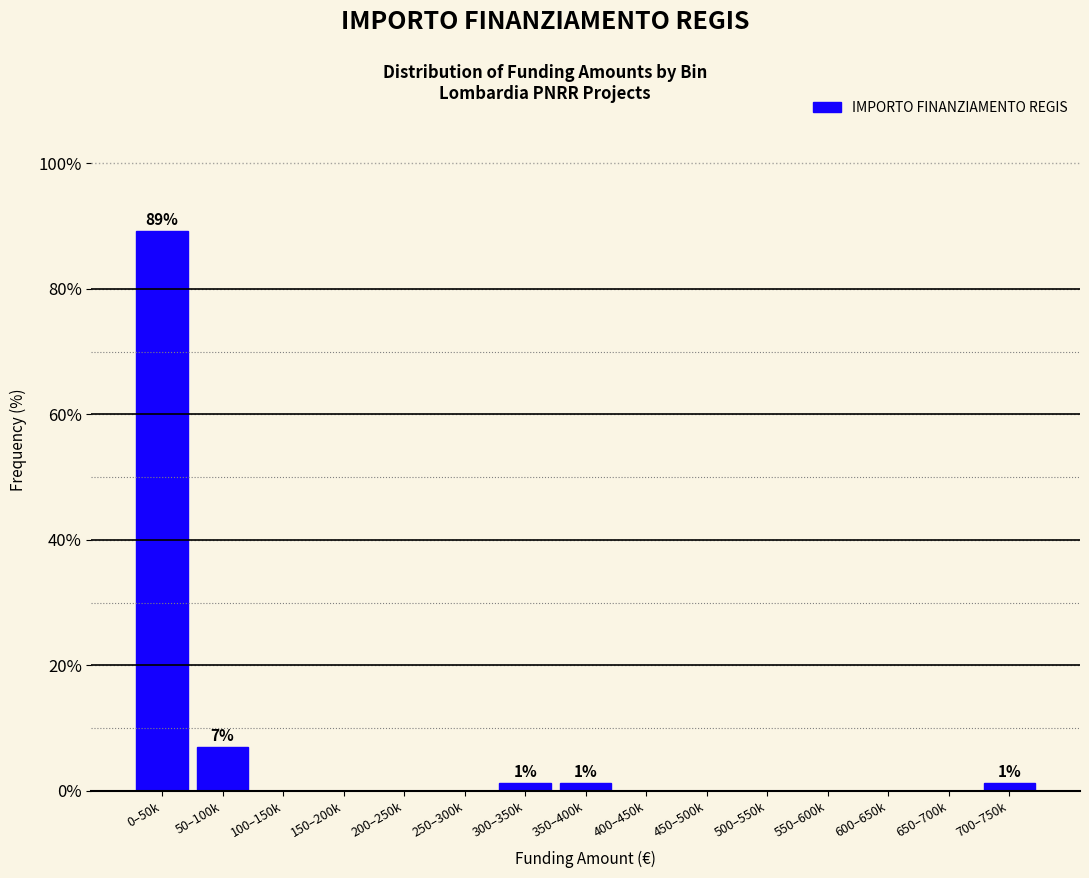

Reading right to left, what are all the values shown in this chart?

700–750k=1.3	650–700k=0.0	600–650k=0.0	550–600k=0.0	500–550k=0.0	450–500k=0.0	400–450k=0.0	350–400k=1.3	300–350k=1.3	250–300k=0.0	200–250k=0.0	150–200k=0.0	100–150k=0.0	50–100k=7.0	0–50k=89.2